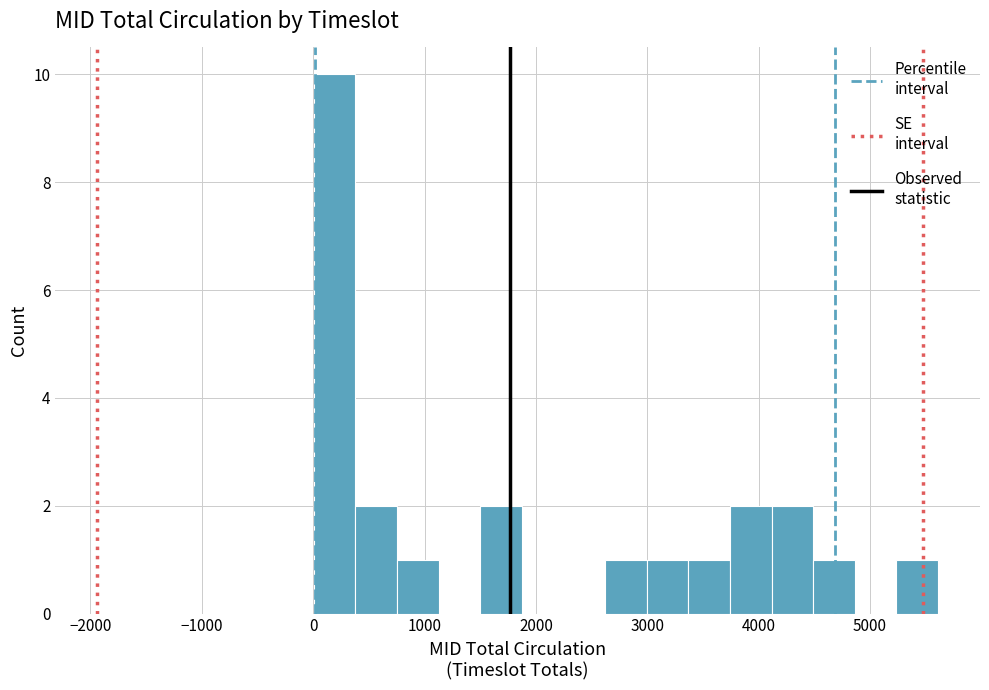

Around what value on the x-axis is the tallest bar? Give the approximate position of its centre, as read against the axis.

200